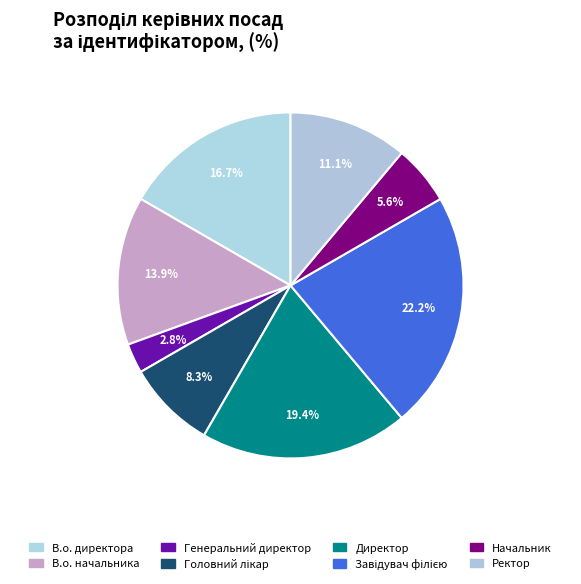

Combined, what portion of the pie is Генеральний директор and Головний лікар?

11.1%